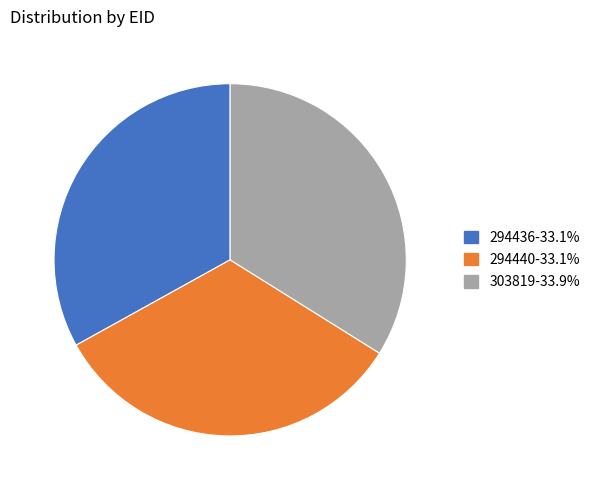

Which category has the biggest portion of the pie?

303819